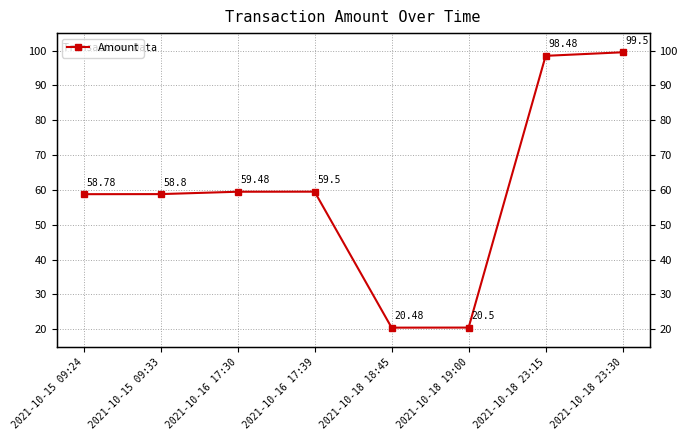

How many interior local valleys (lower than both neighbors) does the data have?

1